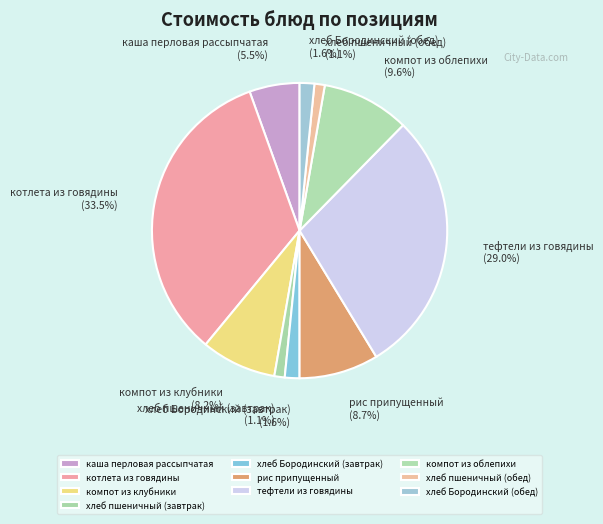

To the nearest percent, what percentage of the pie is компот из клубники?

8%